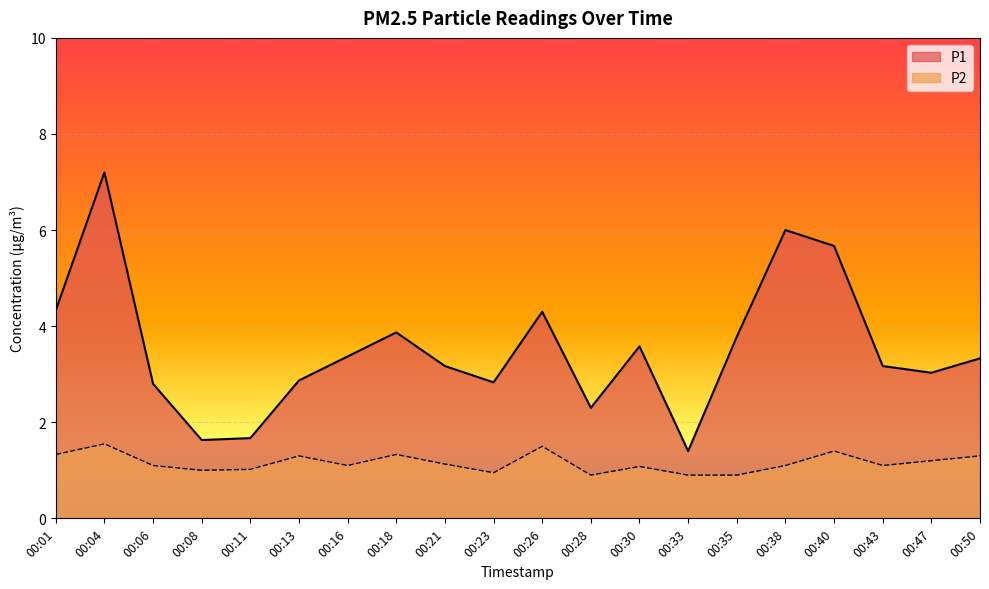

True or false: P2 has a value of 0.3 at 00:21.

False